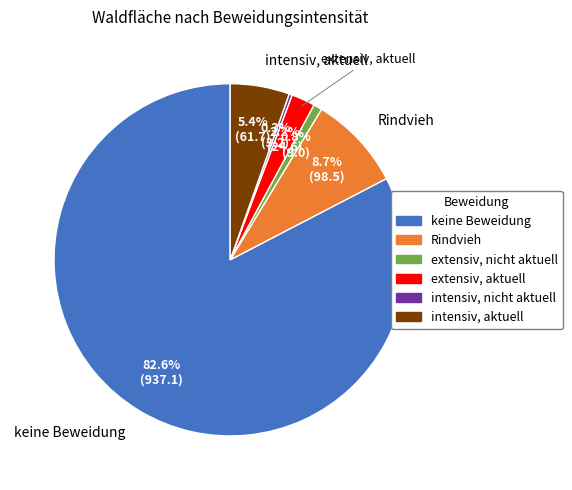

To the nearest percent, what percentage of the pie is intensiv, aktuell?

5%